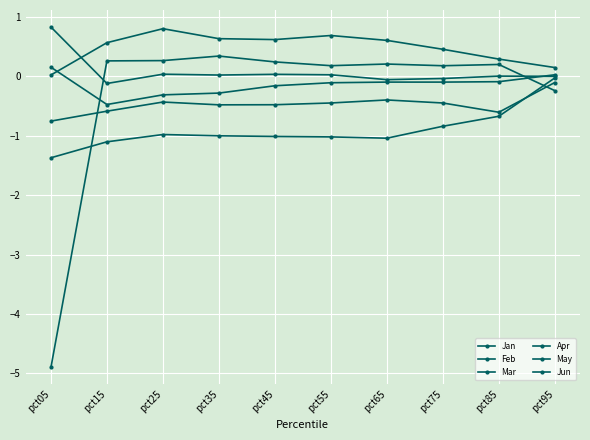

What is the minimum value shown in the chart?

-4.9